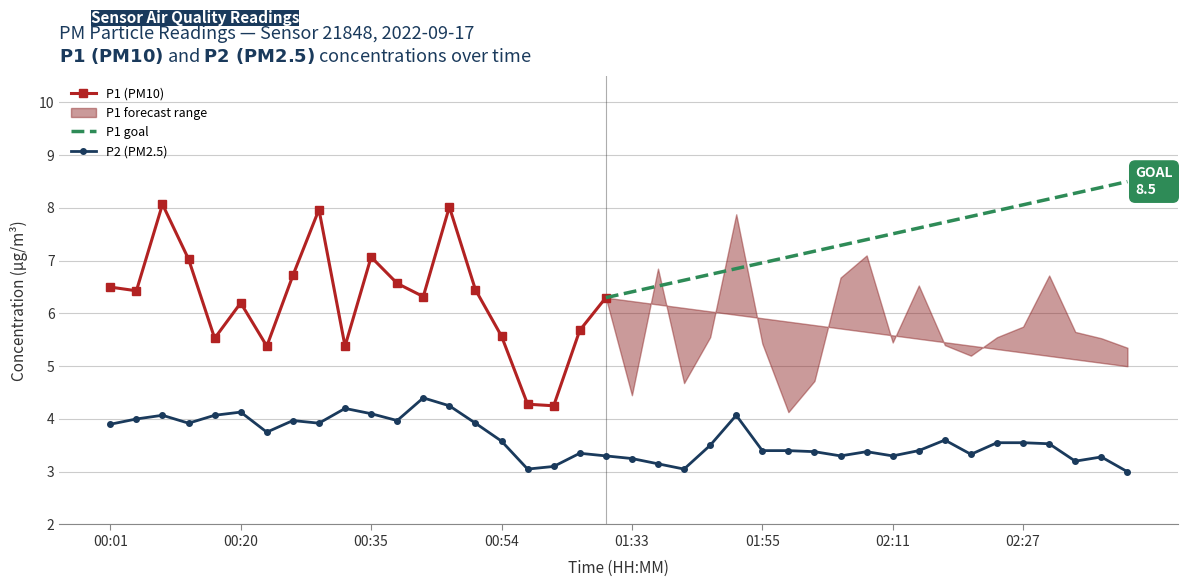

What is the difference between the maximum and minimum values?

1.4